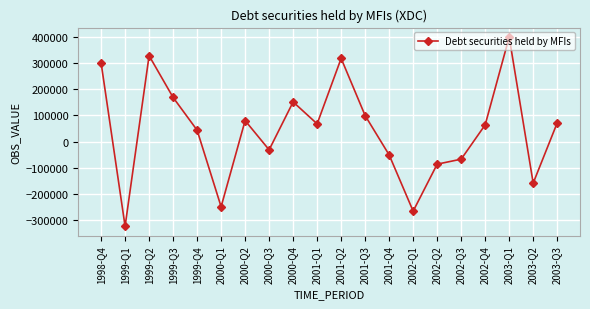

What is the label of the 12th point from the left?

2001-Q3